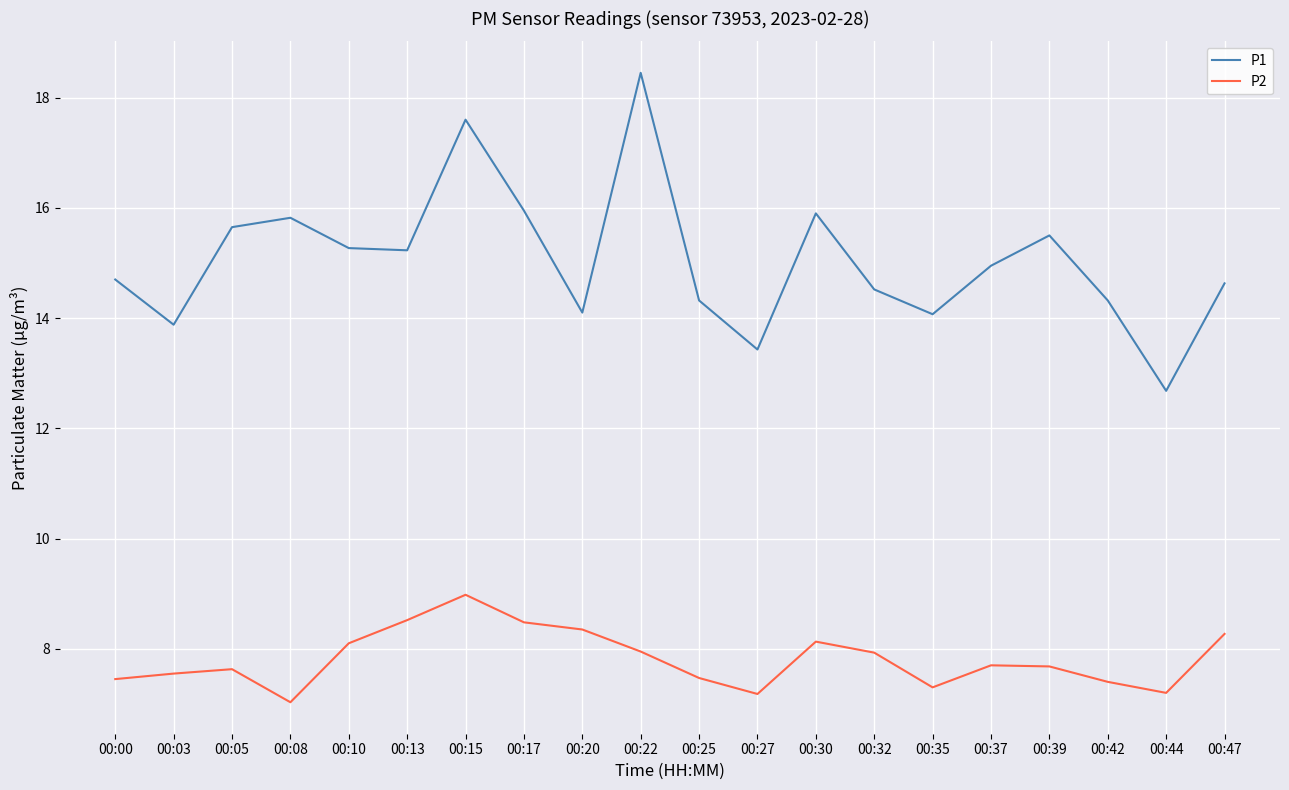

What is the spread (max minus min) of values at 00:44?

5.5